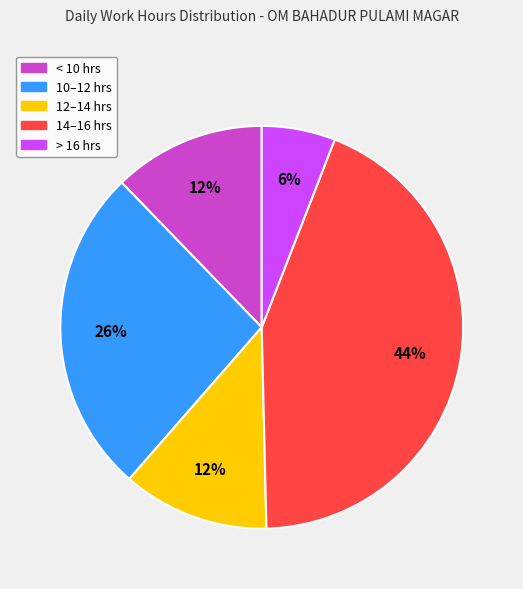

Which has a higher value, 12–14 hrs or 14–16 hrs?

14–16 hrs